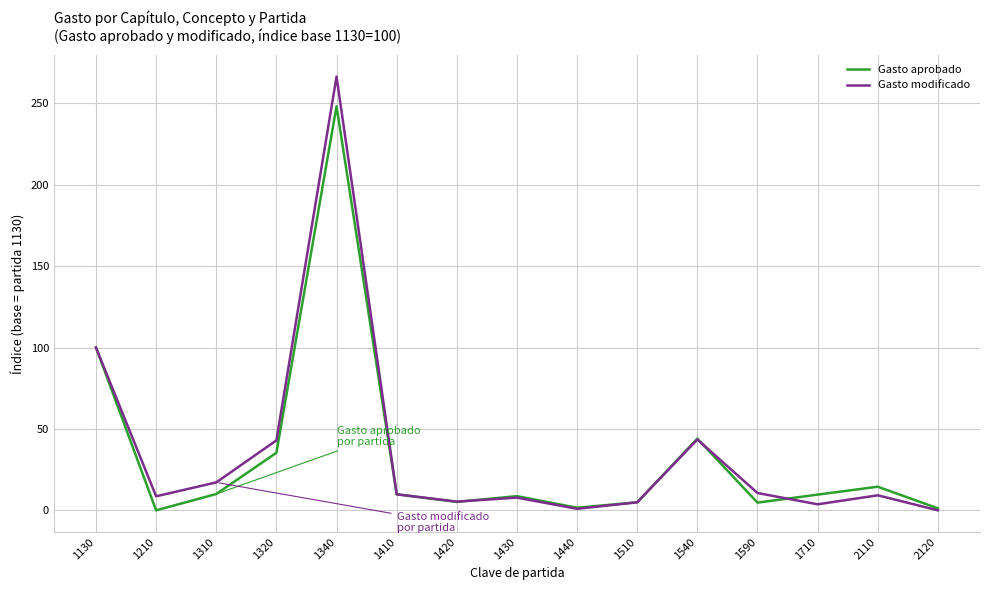

What is the difference between the highest and lowest values at 1310?

7.1